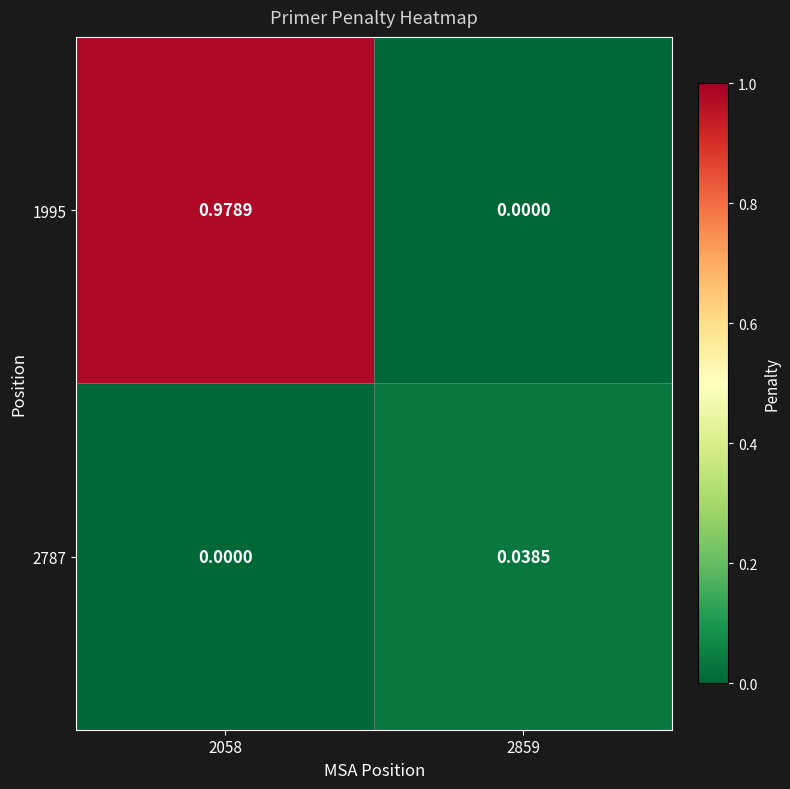

Is the value of 2787 at 2058 greater than the value of 1995 at 2058?

No